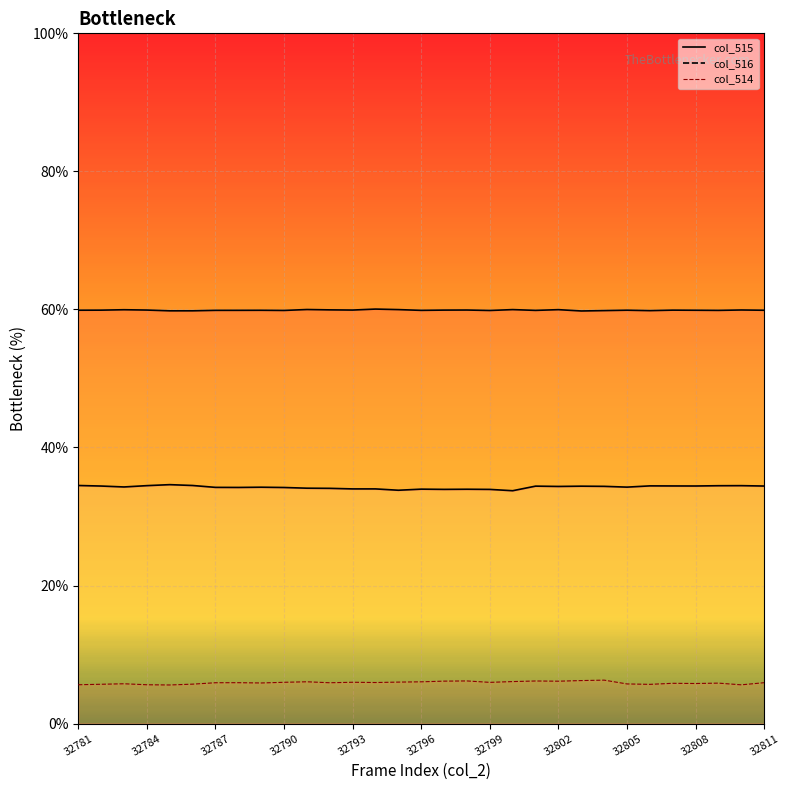

What is the value of the col_515 line point at the 12th from the left?

34.1